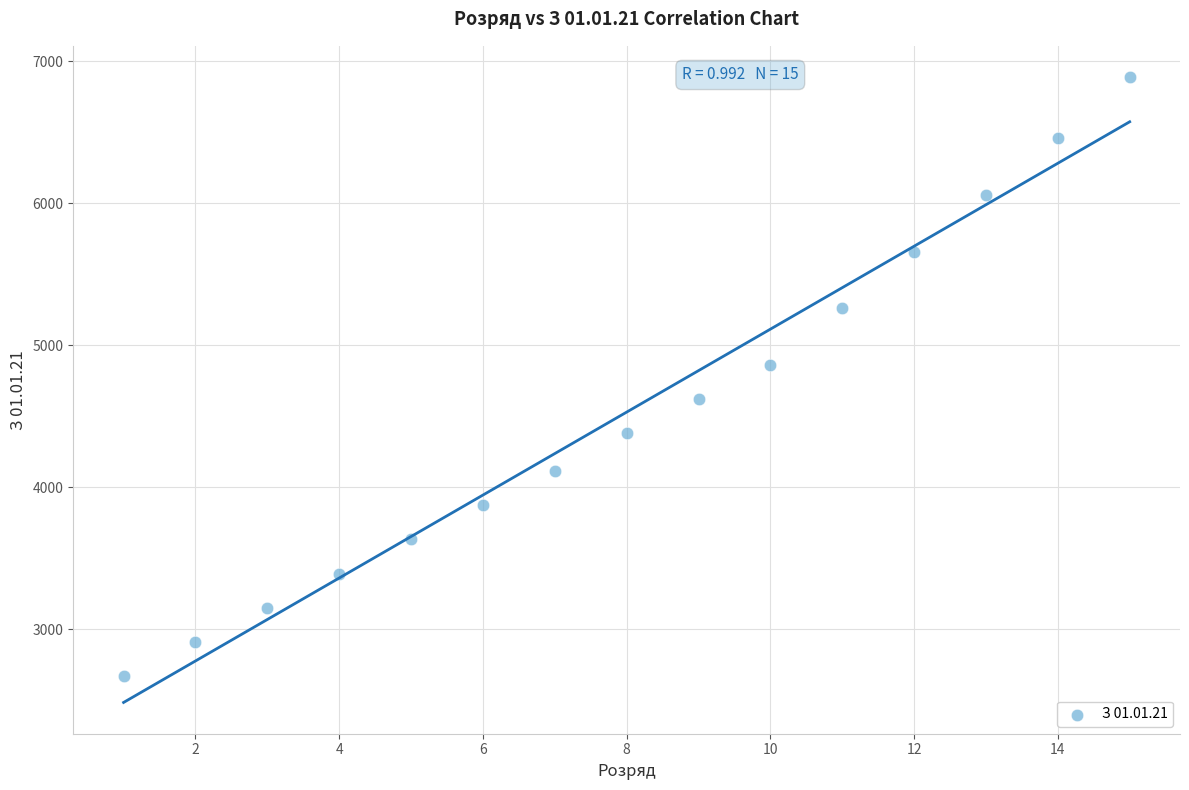

What is the range of Y values (max minus min)?

4219